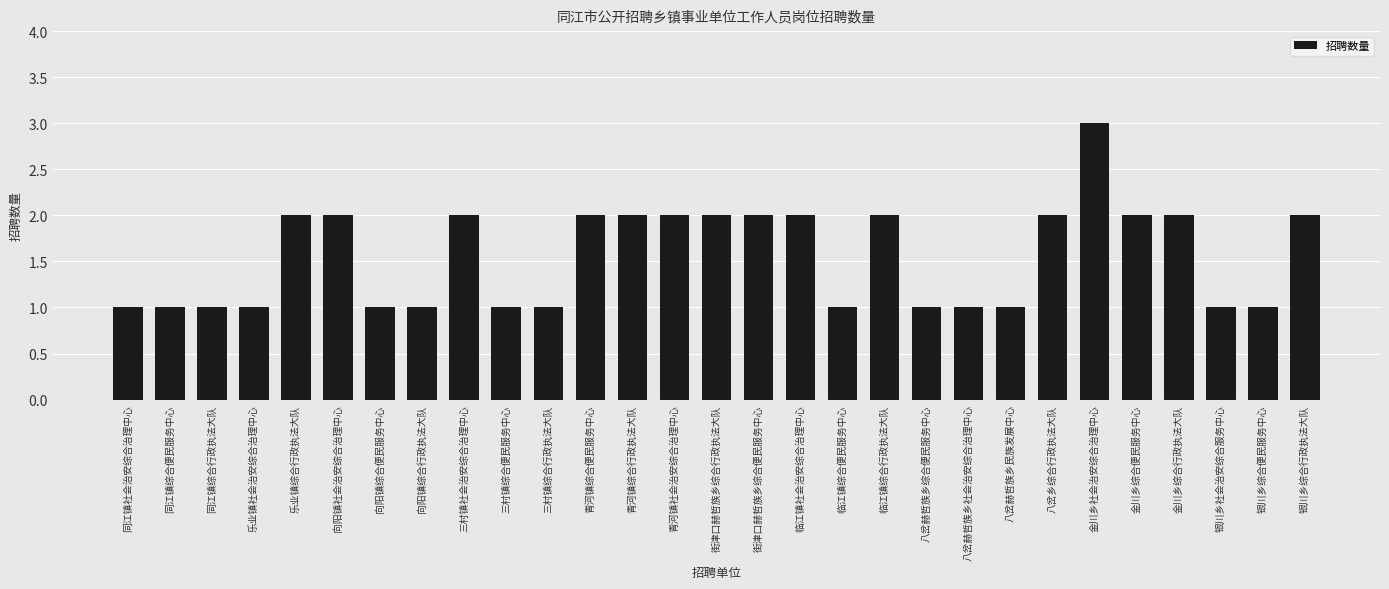

Between 临江镇社会治安综合治理中心 and 同江镇综合便民服务中心, which is larger?

临江镇社会治安综合治理中心